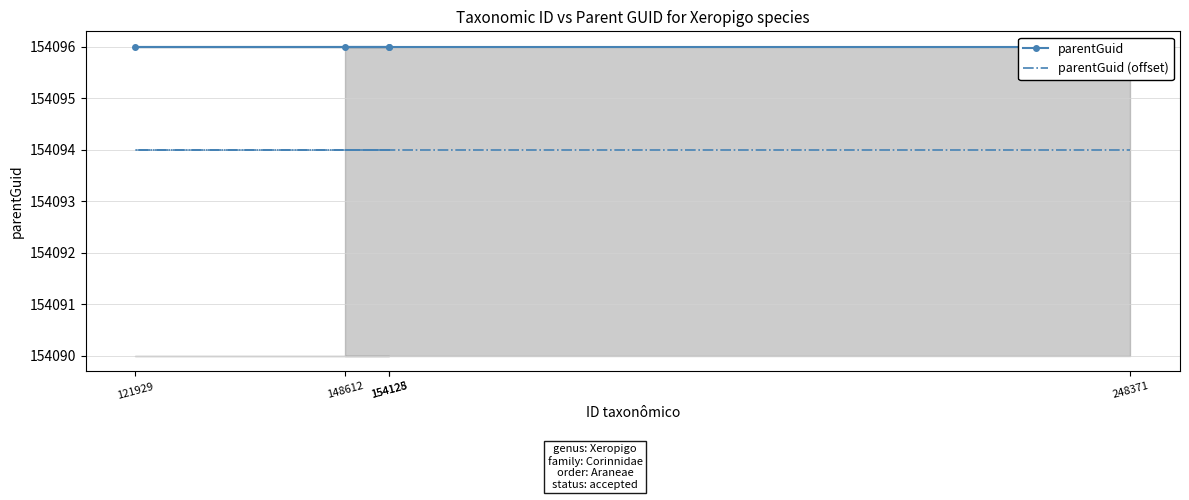

Does the chart have visible grid lines?

Yes